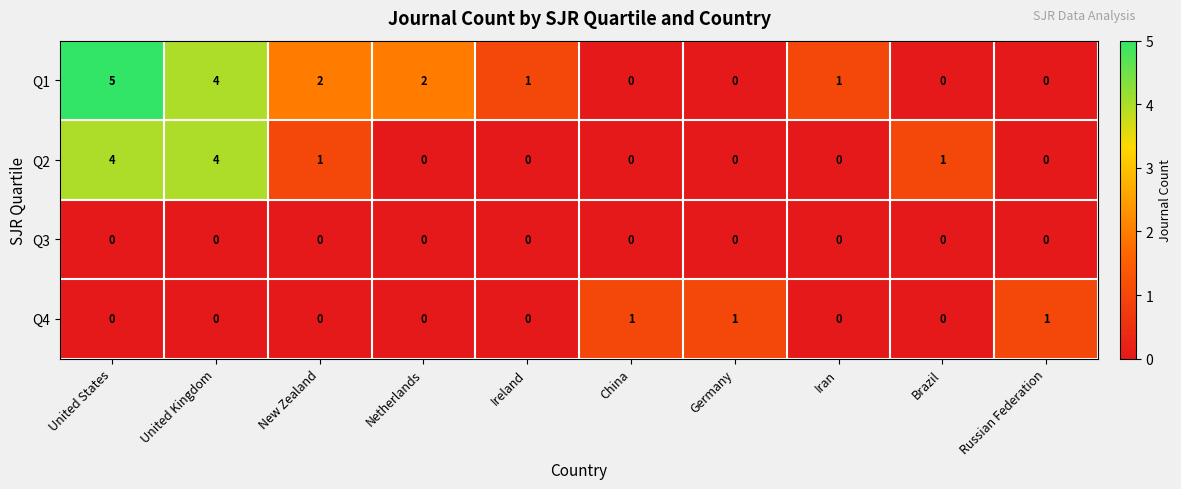

Which series has the largest total across all categories?

Q1